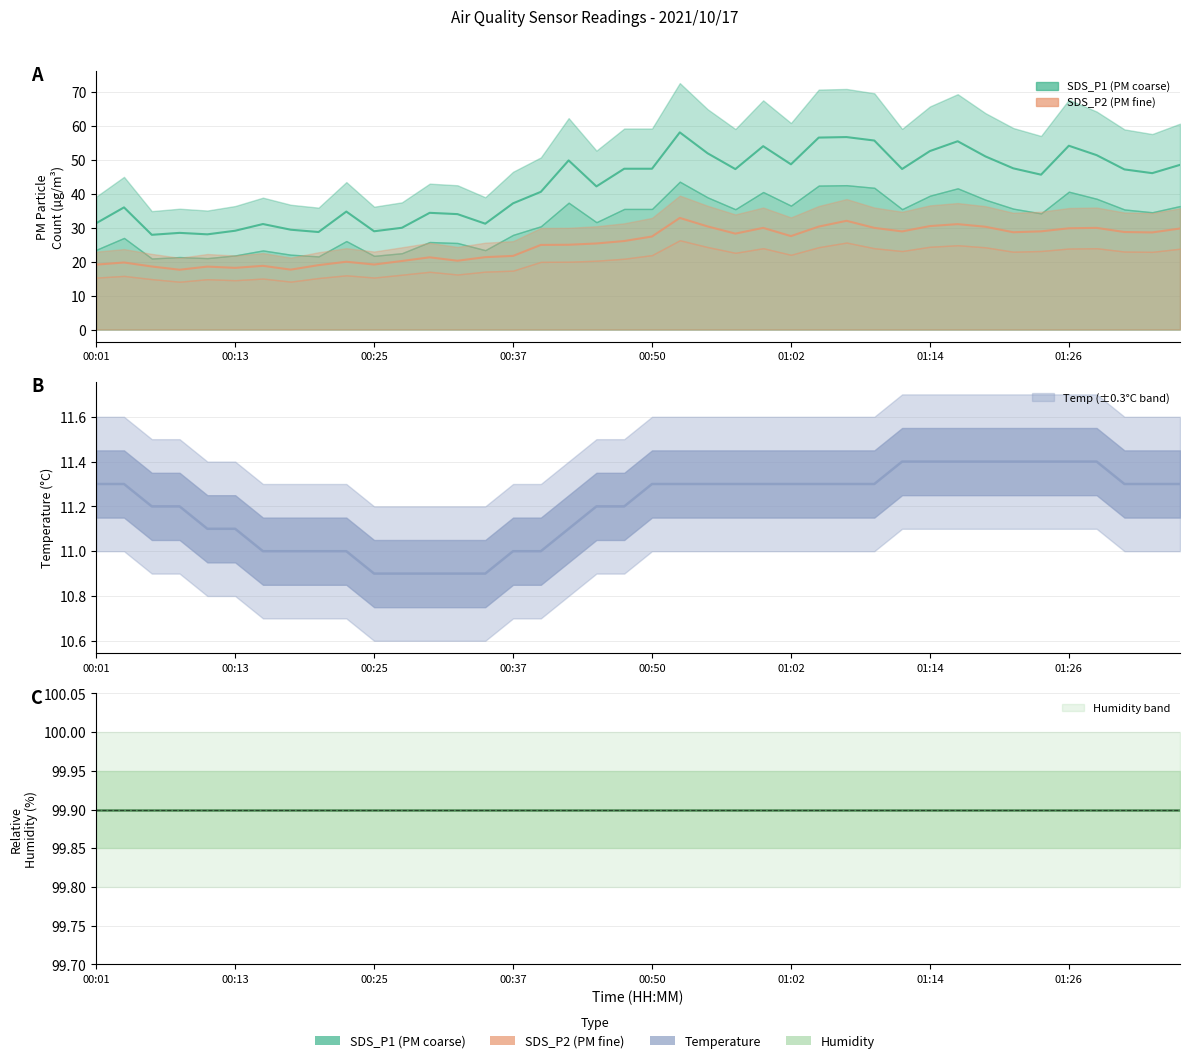

What position from the right is 01:09?

12